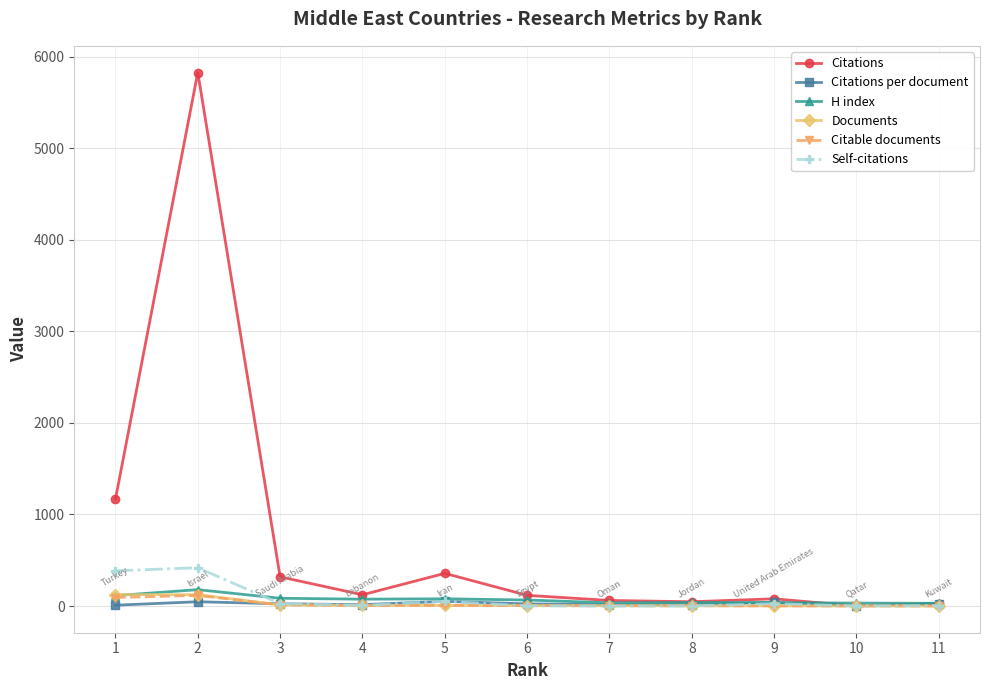

Which series changed the most between 2 and 6?

Citations